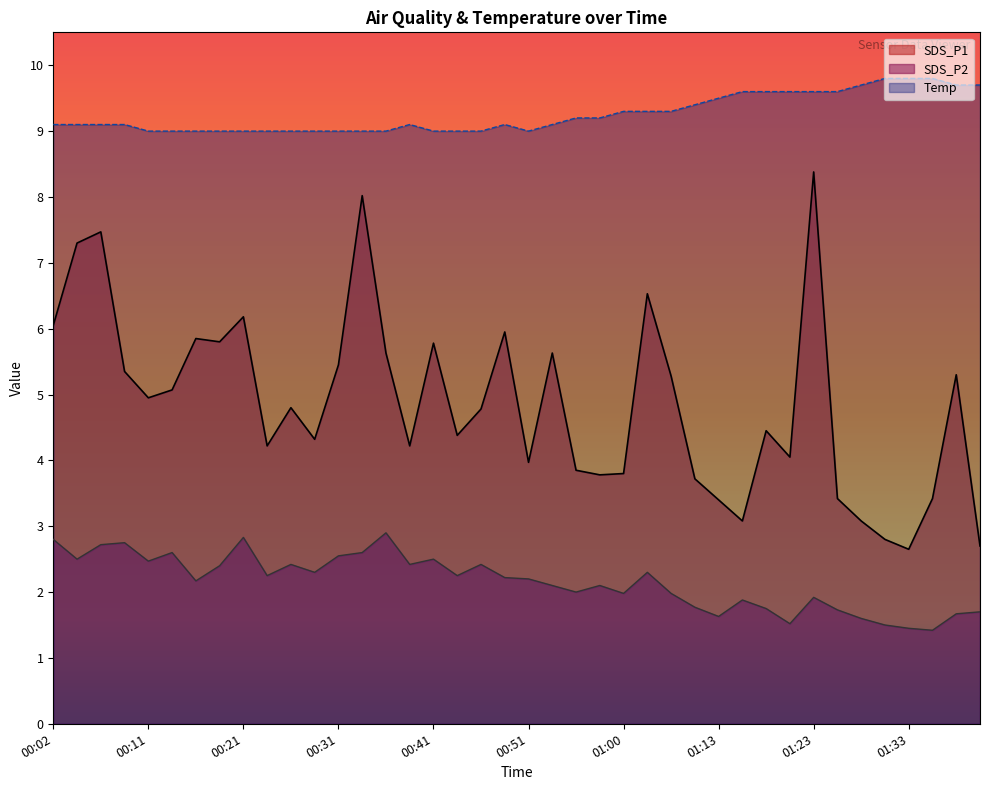

What is the difference between the maximum and second lowest values in the Temp series?

0.8